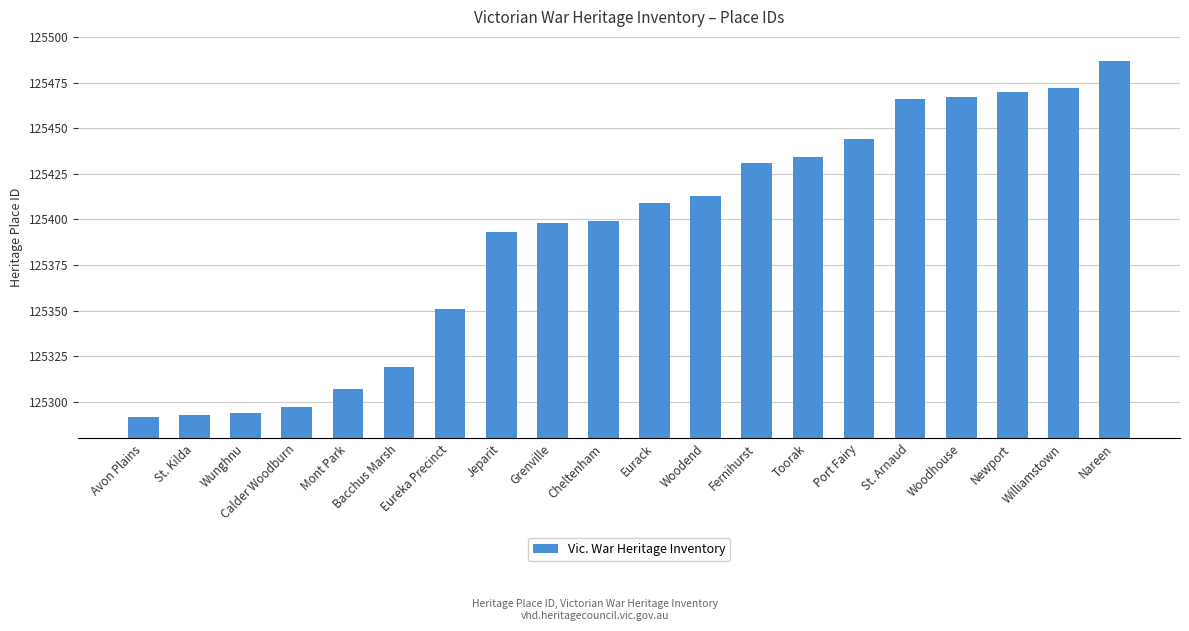

What is the difference between the second highest and minimum values?

180